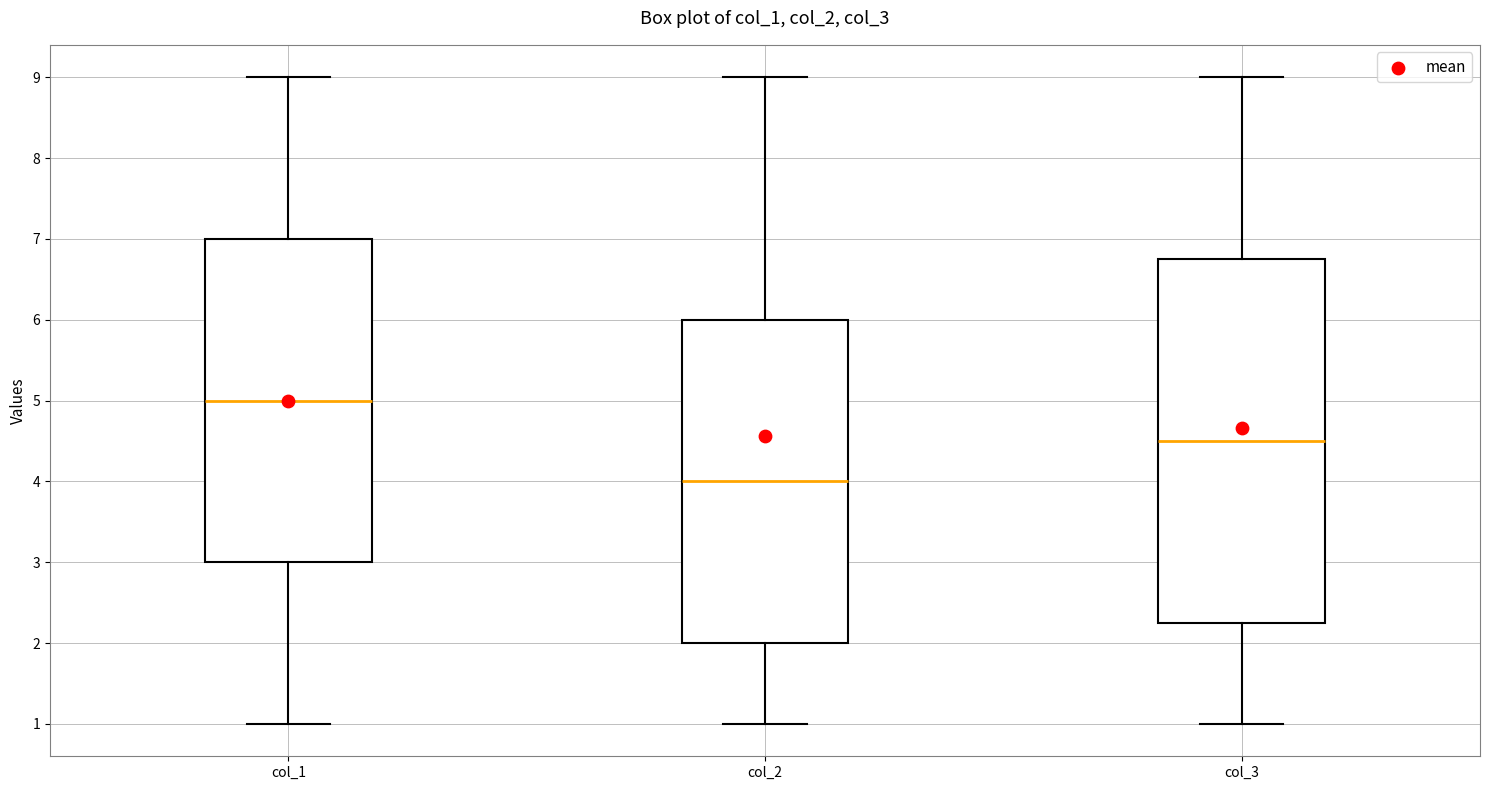

Reading left to right, read every box against the y-axis: the position of its median line, the range the box covers, and the ends of its whiskers. The values are not printed on the chart, so give them approximately, as read against the axis.

col_1: median 5.0, box 3.0 to 7.0, whiskers 1.0 to 9.0
col_2: median 4.0, box 2.0 to 6.0, whiskers 1.0 to 9.0
col_3: median 4.5, box 2.3 to 6.8, whiskers 1.0 to 9.0